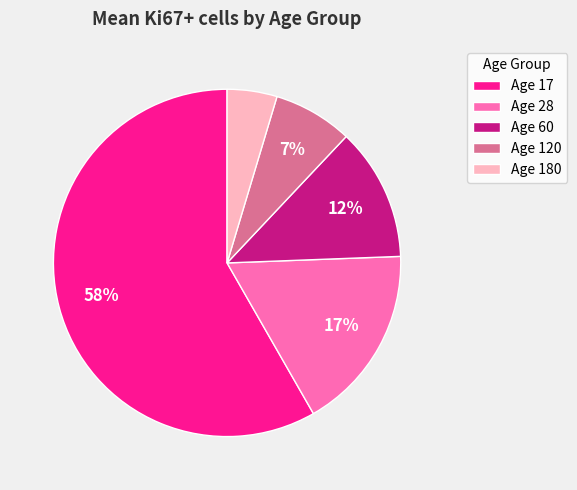

How many slices are in this pie chart?

5